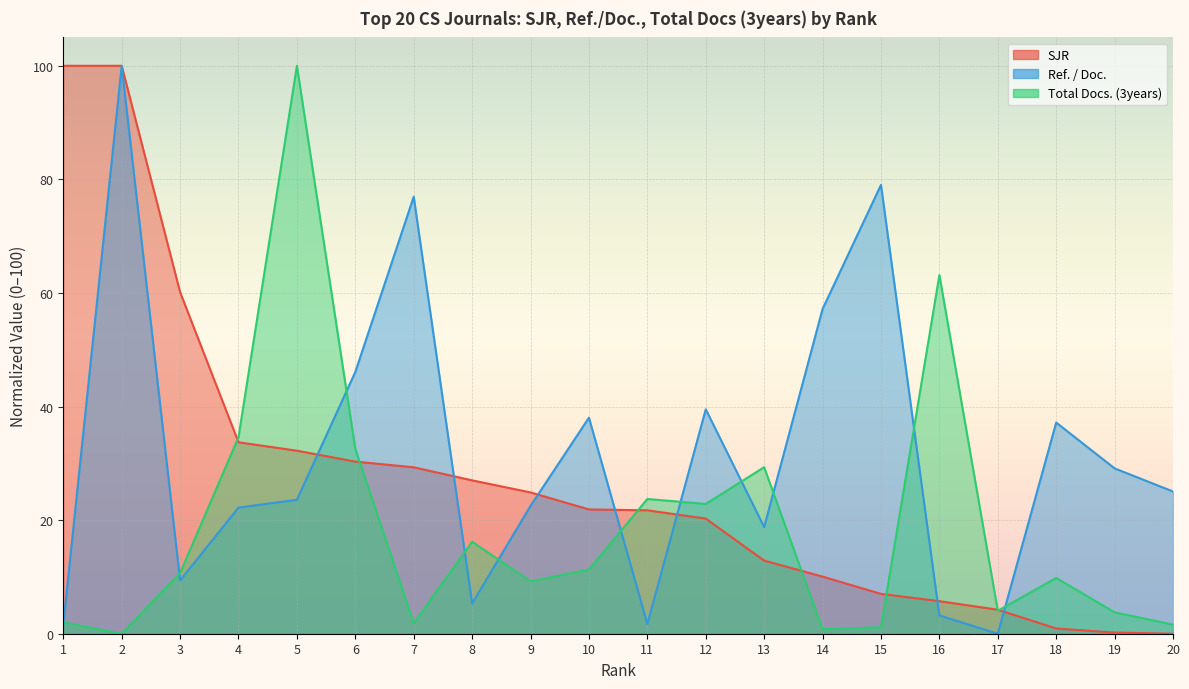

Rank the series by their maximum value, from lowest to highest.

SJR, Ref. / Doc., Total Docs. (3years)